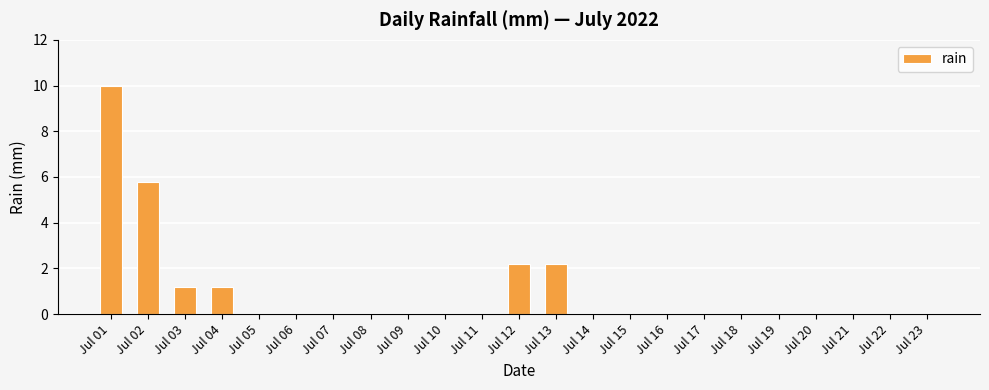

What is the maximum value shown in the chart?

10.0